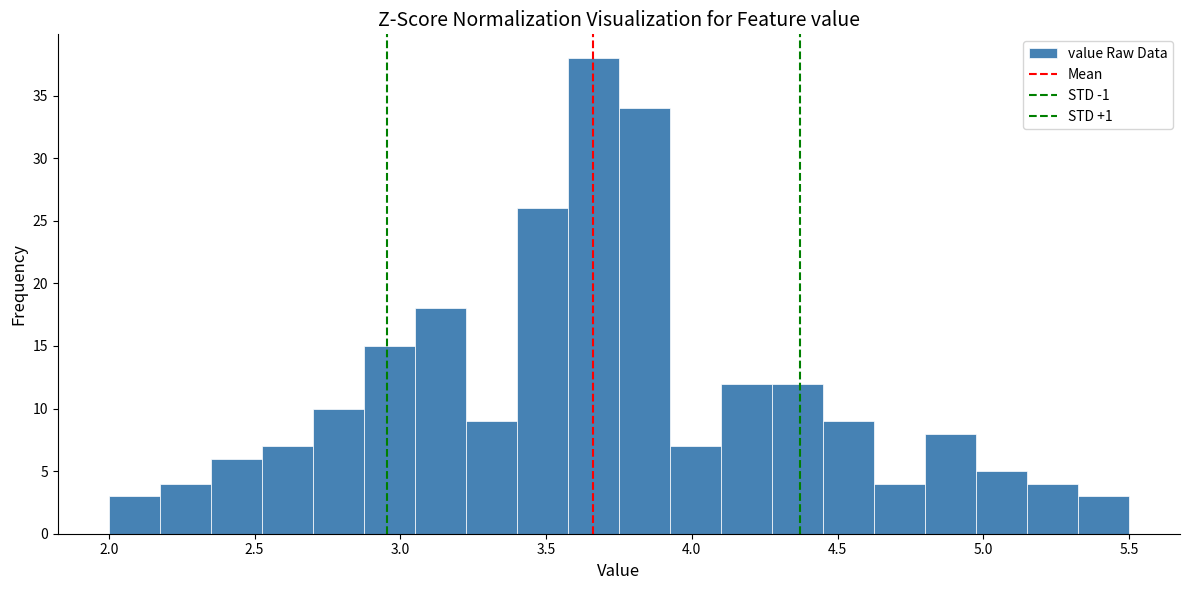

Read against the x-axis, roughly where is the centre of the tallest bar?

3.65